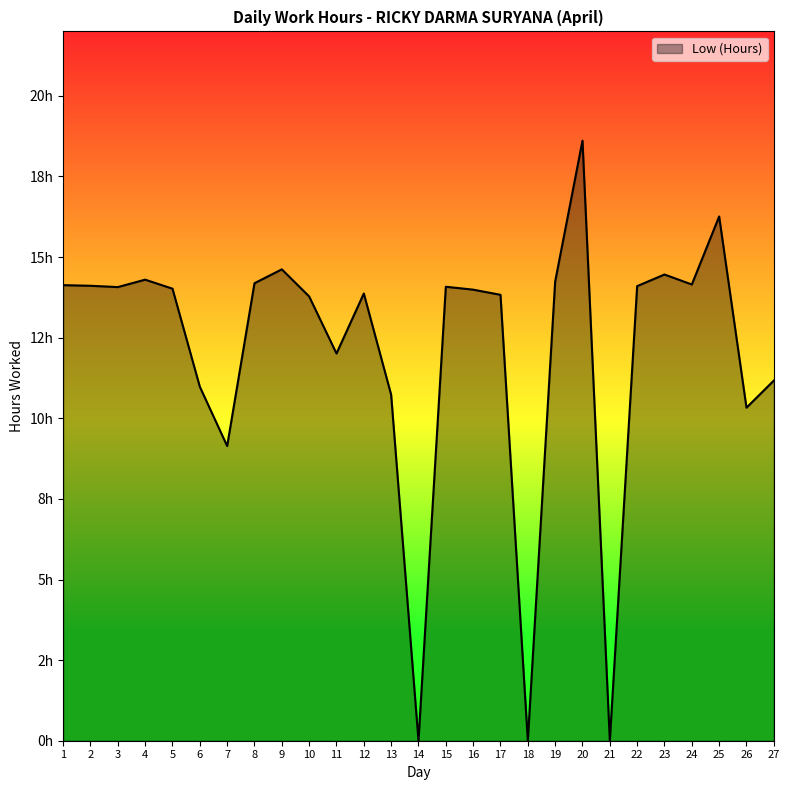

Does the chart have visible grid lines?

No